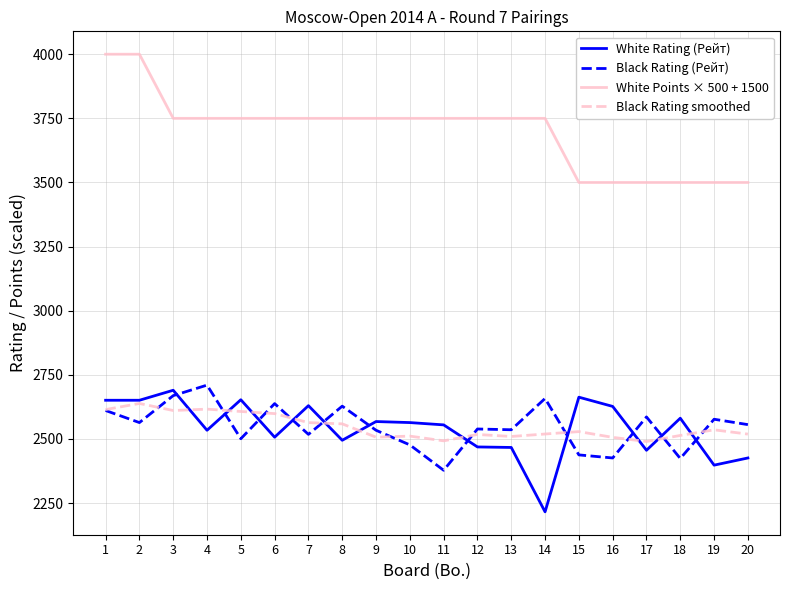

How many lines are shown in the chart?

4